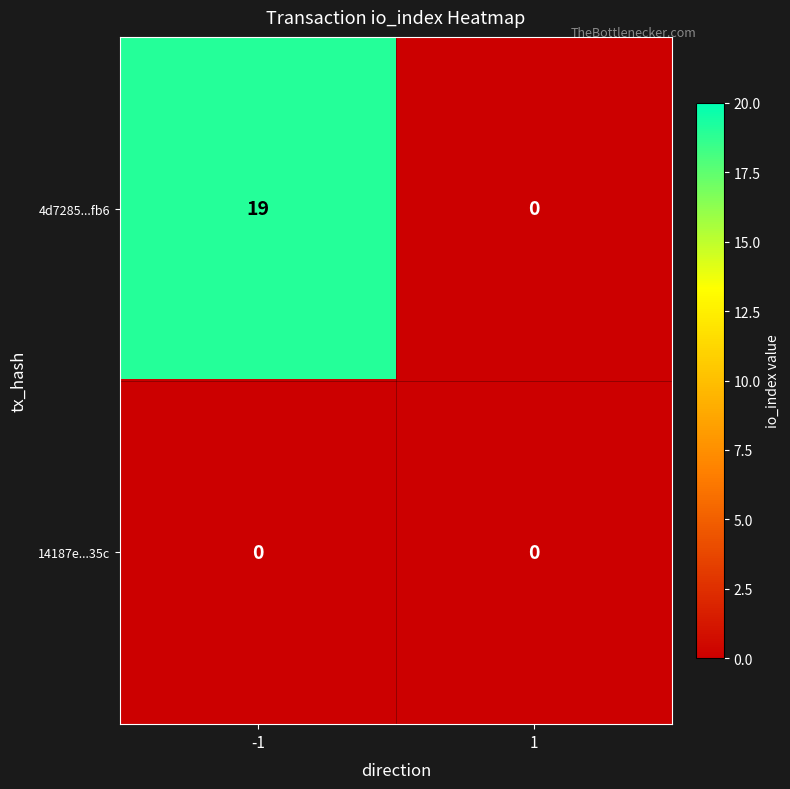

What is the spread (max minus min) of values at -1?

19